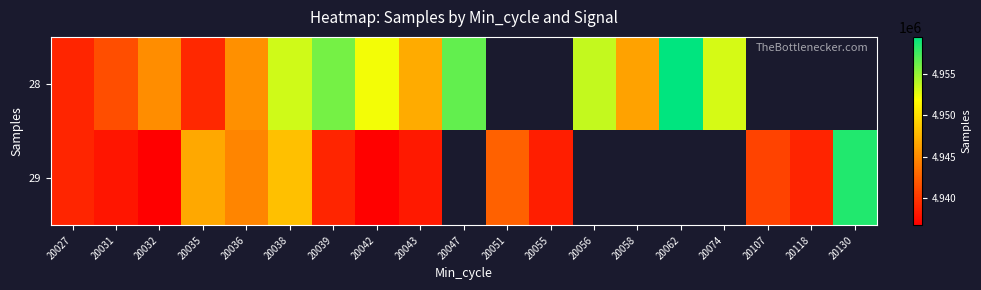

Rank the series by their maximum value, from lowest to highest.

29, 28